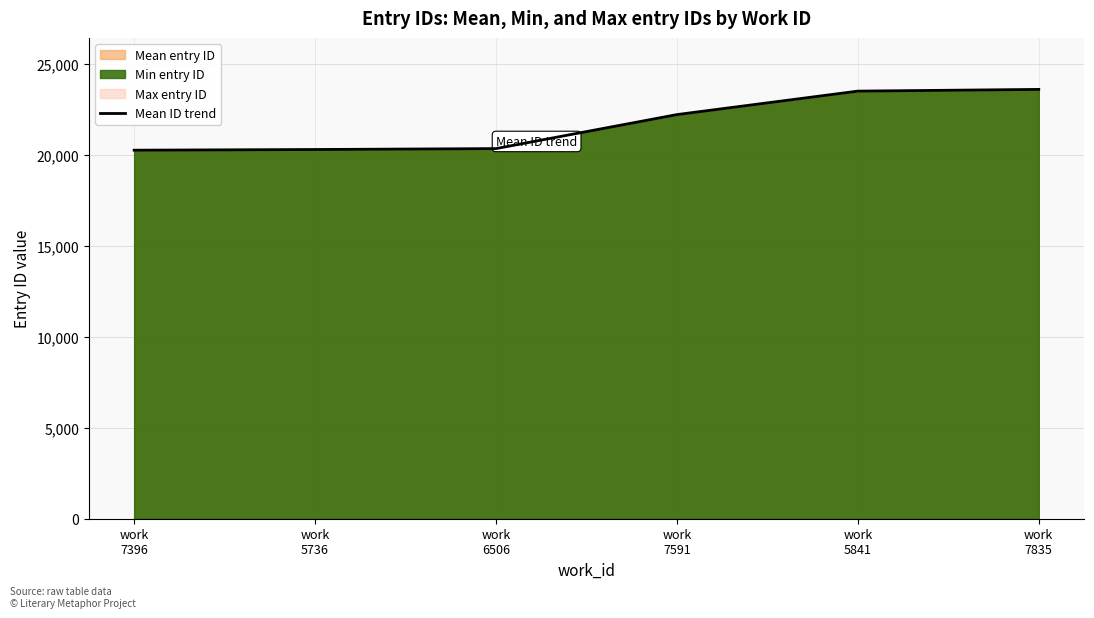

What is the smallest value displayed?

20240.5